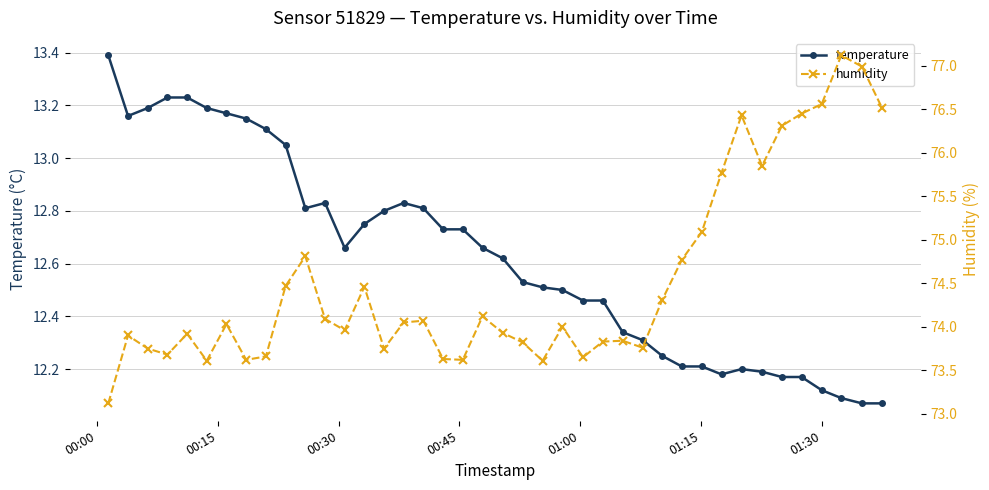

Reading right to left, list all the values displayed in this chart.

temperature: 12.1	12.1	12.1	12.1	12.2	12.2	12.2	12.2	12.2	12.2	12.2	12.2	12.3	12.3	12.5	12.5	12.5	12.5	12.5	12.6	12.7	12.7	12.7	12.8	12.8	12.8	12.8	12.7	12.8	12.8	13.1	13.1	13.2	13.2	13.2	13.2	13.2	13.2	13.2	13.4
humidity: 76.5	77.0	77.1	76.6	76.5	76.3	75.8	76.4	75.8	75.1	74.8	74.3	73.8	73.8	73.8	73.7	74.0	73.6	73.8	73.9	74.1	73.6	73.6	74.1	74.0	73.8	74.5	74.0	74.1	74.8	74.5	73.7	73.6	74.0	73.6	73.9	73.7	73.8	73.9	73.1